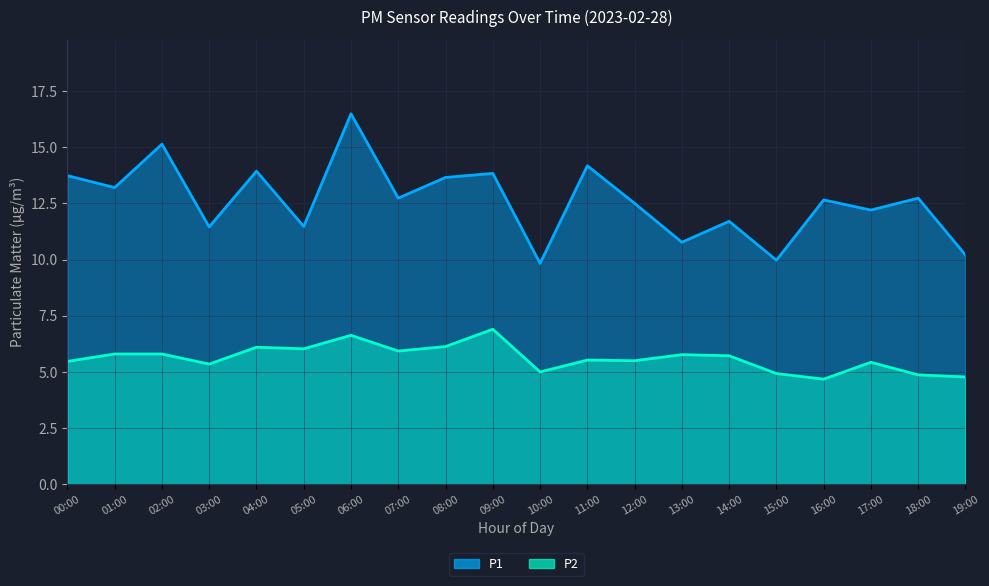

What is the sum of the P1 values at 05:00 and 12:00?

24.0